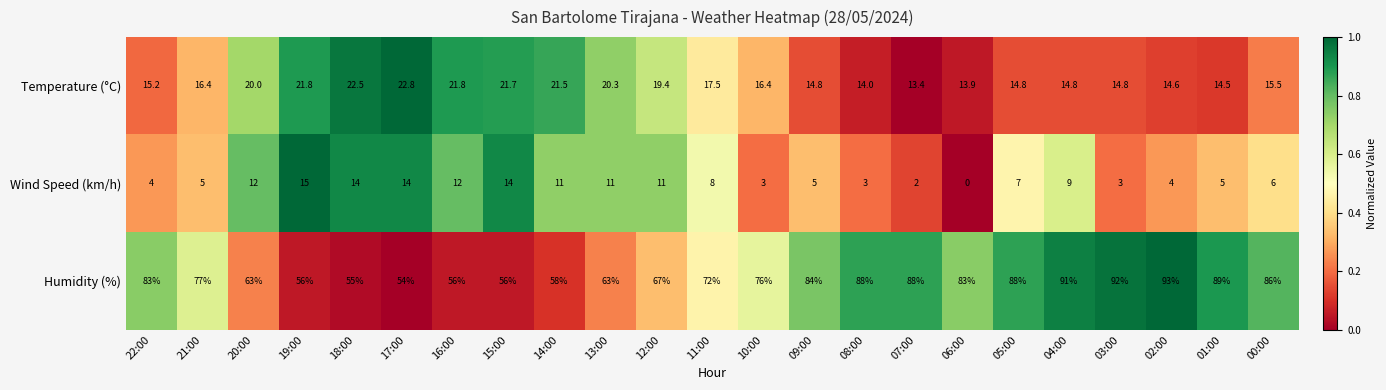

Rank the series at 13:00 from lowest to highest value.

Wind Speed (km/h), Temperature (°C), Humidity (%)